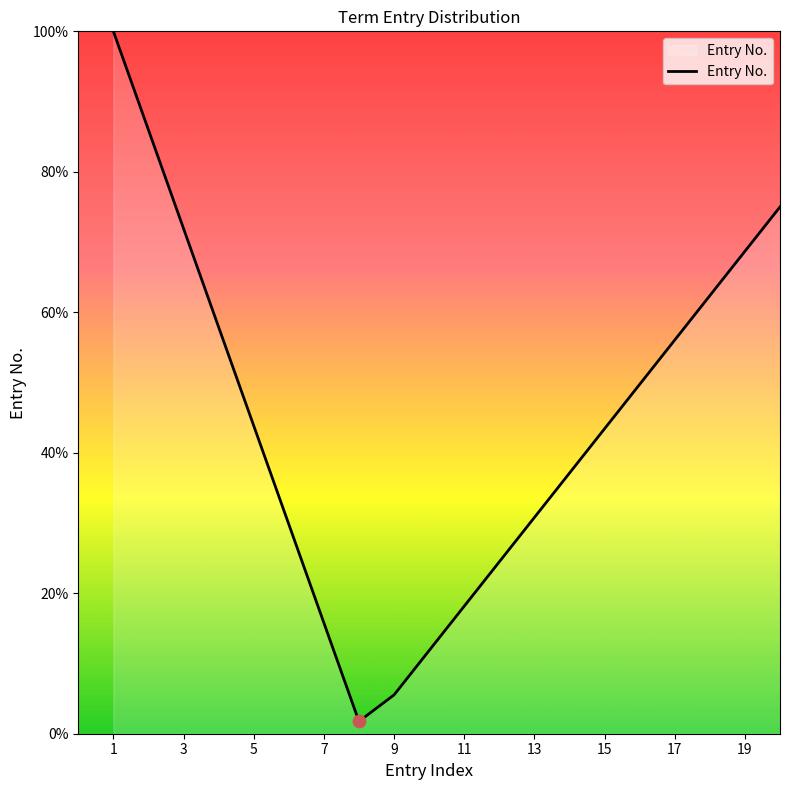

What is the difference between the maximum and minimum values?

98.2